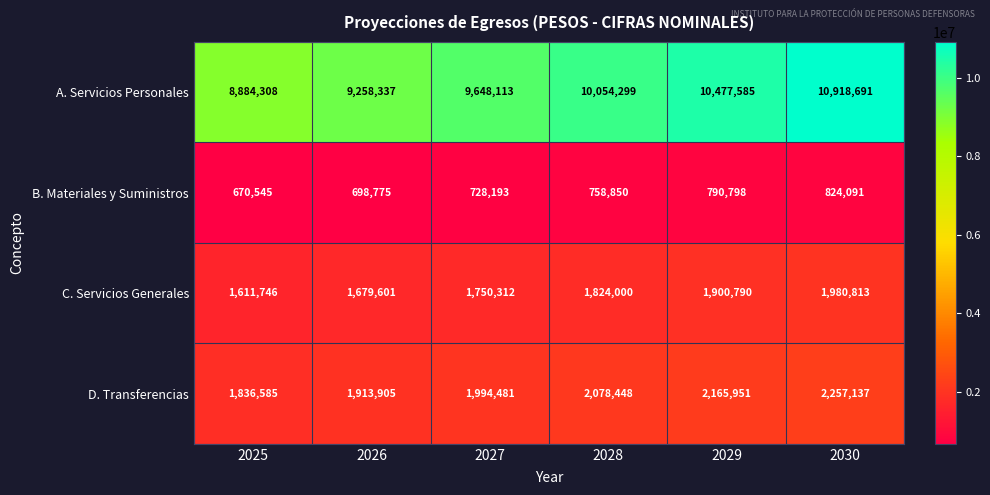

Read the B. Materiales y Suministros value at 2025.

670545